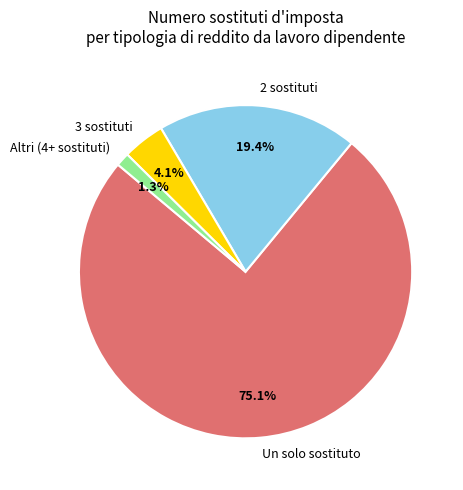

Combined, do Altri (4+ sostituti) and 2 sostituti account for over 50%?

No